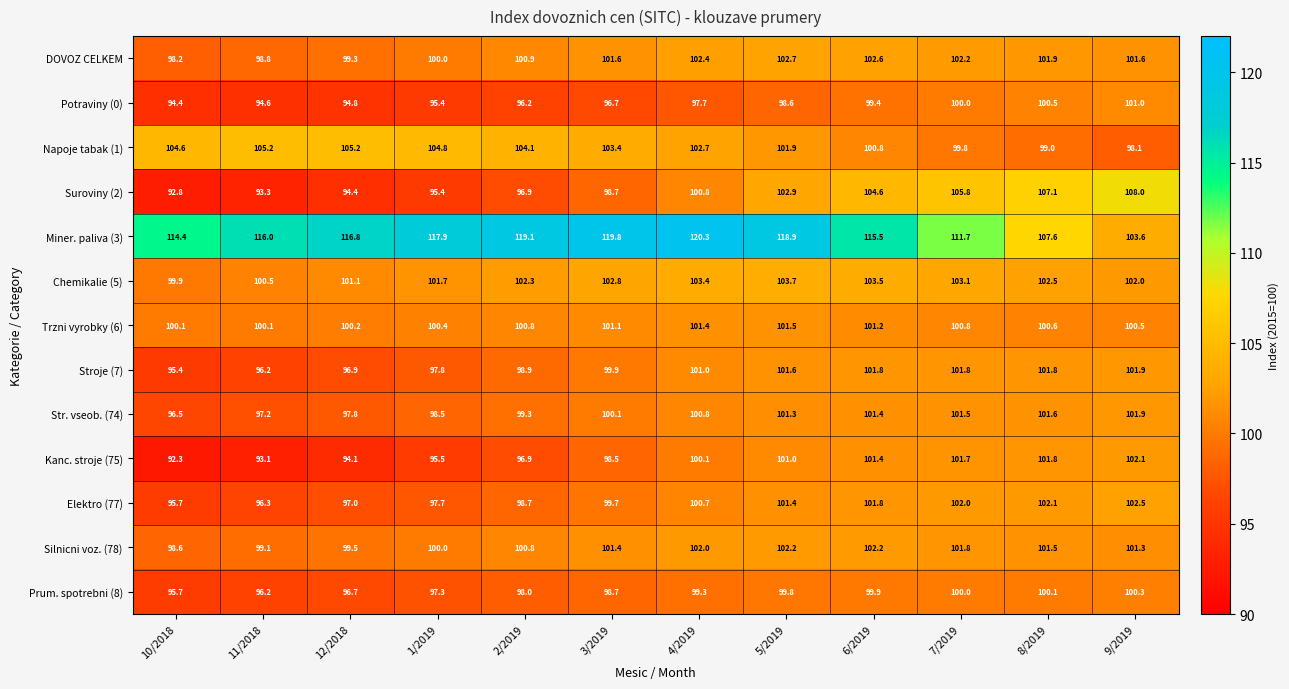

Which series has the largest total across all categories?

Miner. paliva (3)